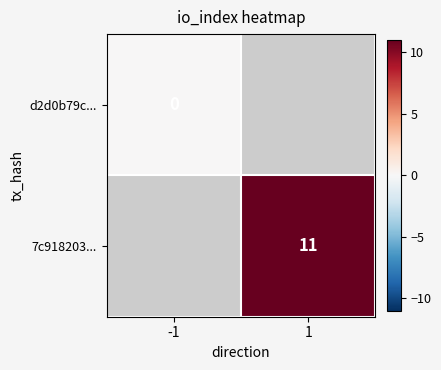

The value of 7c918203... at 1 is 11. True or false?

True